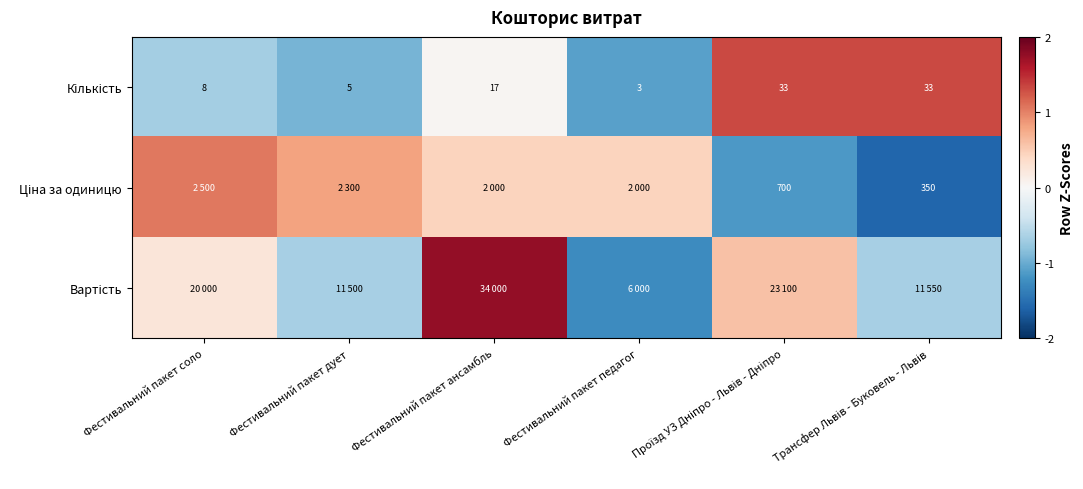

What is the smallest value displayed?

-1.6